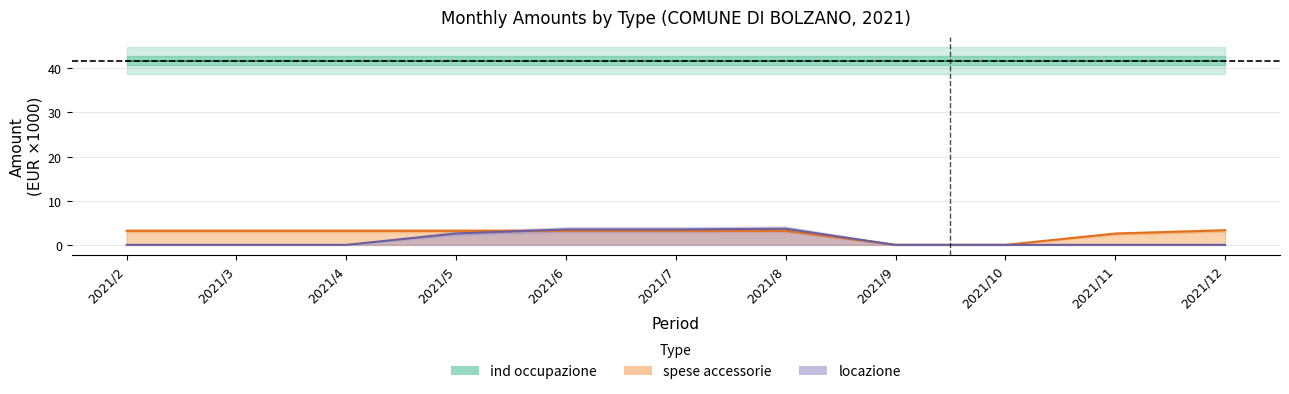

What is the total value across all series at 2021/4?

3.2